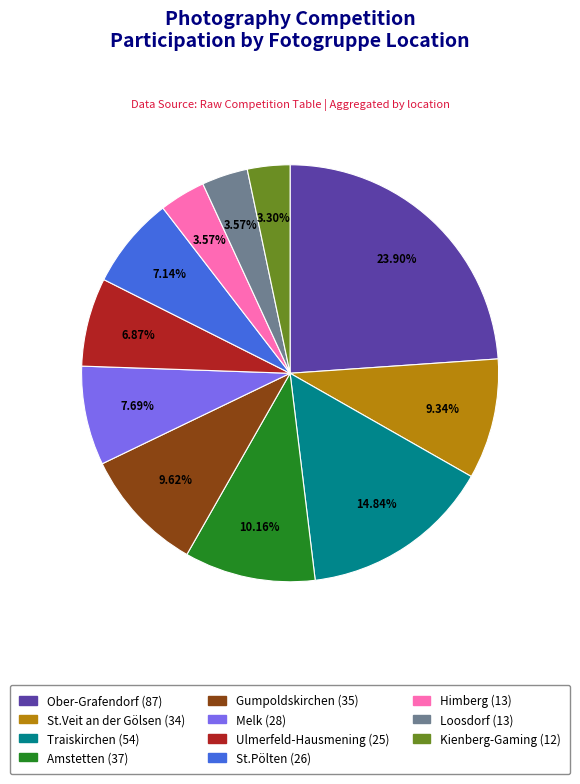

Does any single category account for the majority?

No